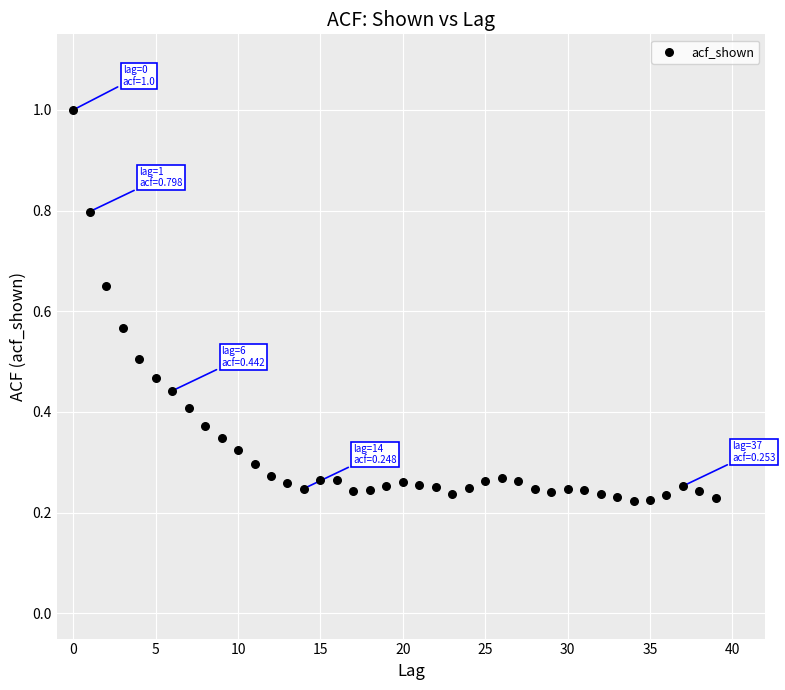

What is the range of Y values (max minus min)?

0.8